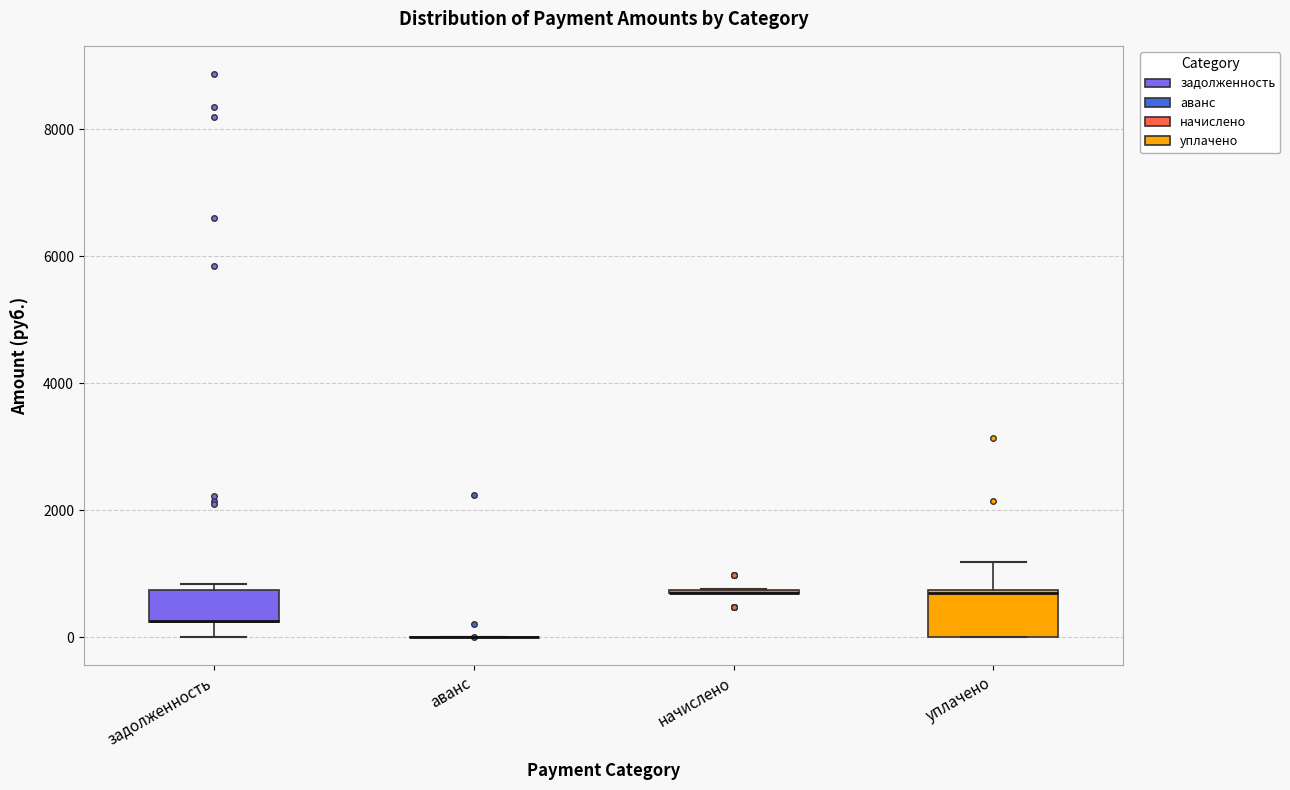

Which box is the tallest, from its lower edge to its upper edge?

уплачено